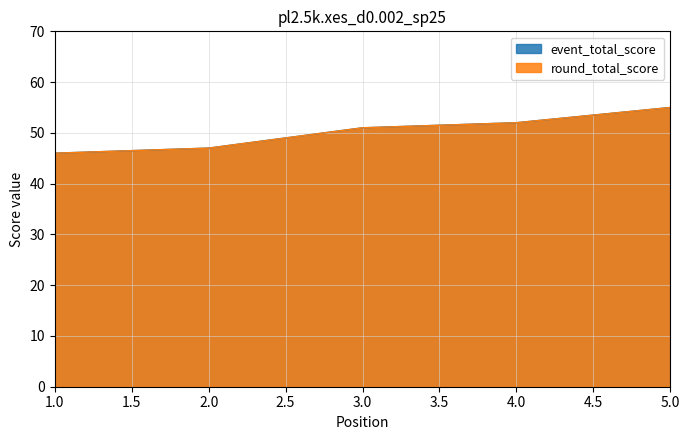

Rank the series by their maximum value, from highest to lowest.

event_total_score, round_total_score